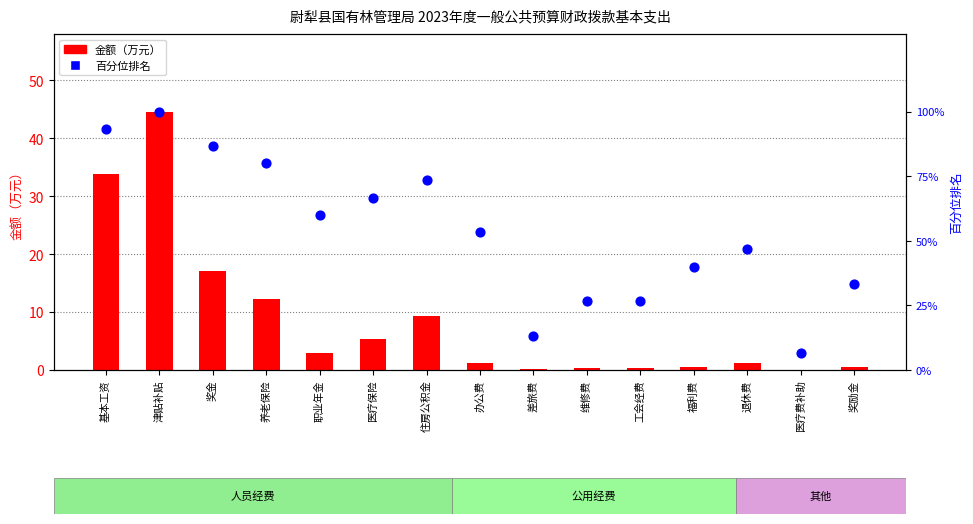

At which category is the sum across all series the highest?

津贴补贴